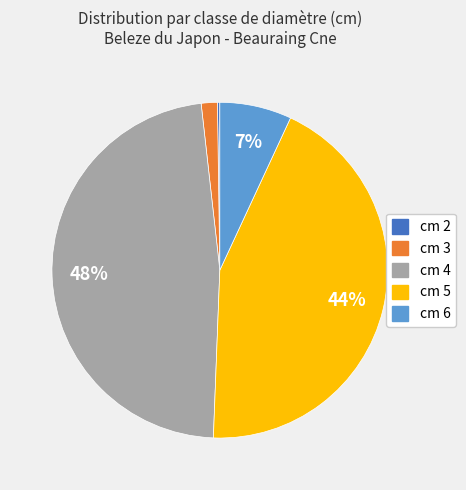

To the nearest percent, what is the average slice percentage?

20%